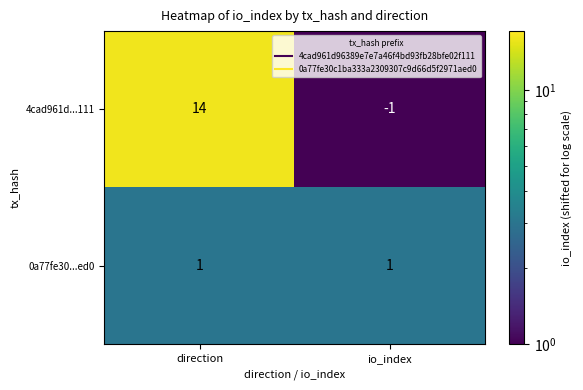

What is the difference between the maximum and minimum values in the 4cad961d...111 series?

15